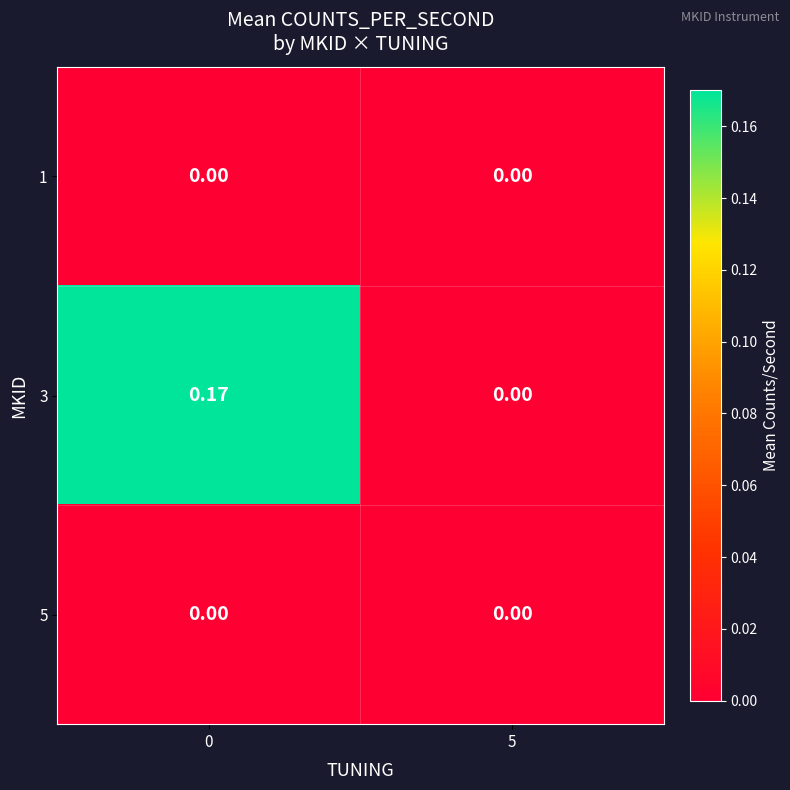

Is the value of 1 at 0 greater than the value of 3 at 0?

No